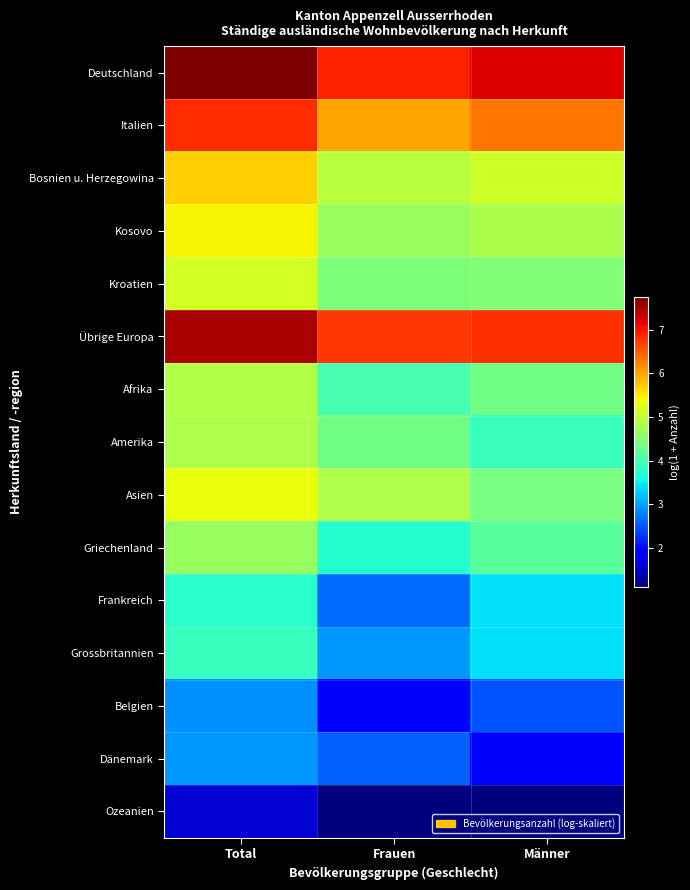

Reading left to right, list all the values displayed in this chart.

Deutschland: Total=7.8	Frauen=6.9	Männer=7.2
Italien: Total=6.8	Frauen=6.0	Männer=6.3
Bosnien u. Herzegowina: Total=5.7	Frauen=4.9	Männer=5.1
Kosovo: Total=5.4	Frauen=4.7	Männer=4.8
Kroatien: Total=5.1	Frauen=4.4	Männer=4.5
Übrige Europa: Total=7.5	Frauen=6.8	Männer=6.8
Afrika: Total=4.9	Frauen=4.0	Männer=4.3
Amerika: Total=4.8	Frauen=4.3	Männer=3.9
Asien: Total=5.3	Frauen=4.8	Männer=4.4
Griechenland: Total=4.7	Frauen=3.7	Männer=4.2
Frankreich: Total=3.8	Frauen=2.6	Männer=3.4
Grossbritannien: Total=3.9	Frauen=2.9	Männer=3.4
Belgien: Total=2.9	Frauen=1.9	Männer=2.5
Dänemark: Total=2.9	Frauen=2.6	Männer=1.9
Ozeanien: Total=1.6	Frauen=1.1	Männer=1.1